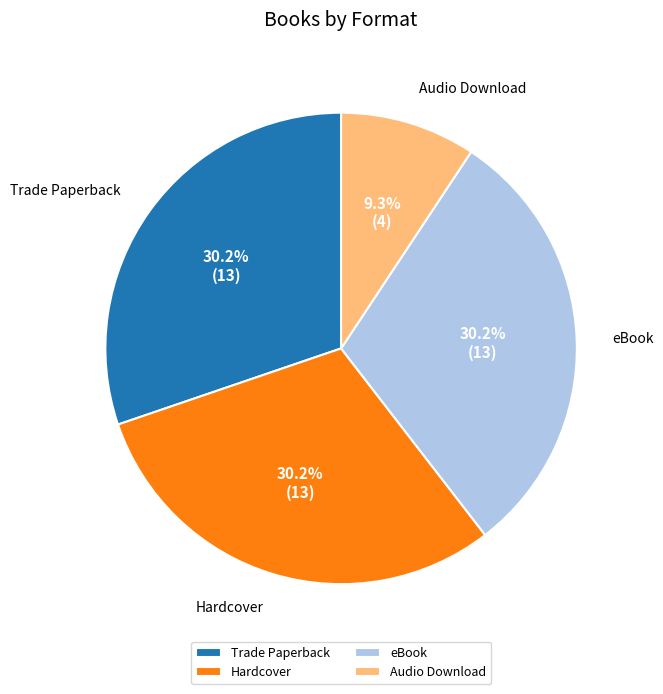

Does Hardcover represent more than half of the total?

No